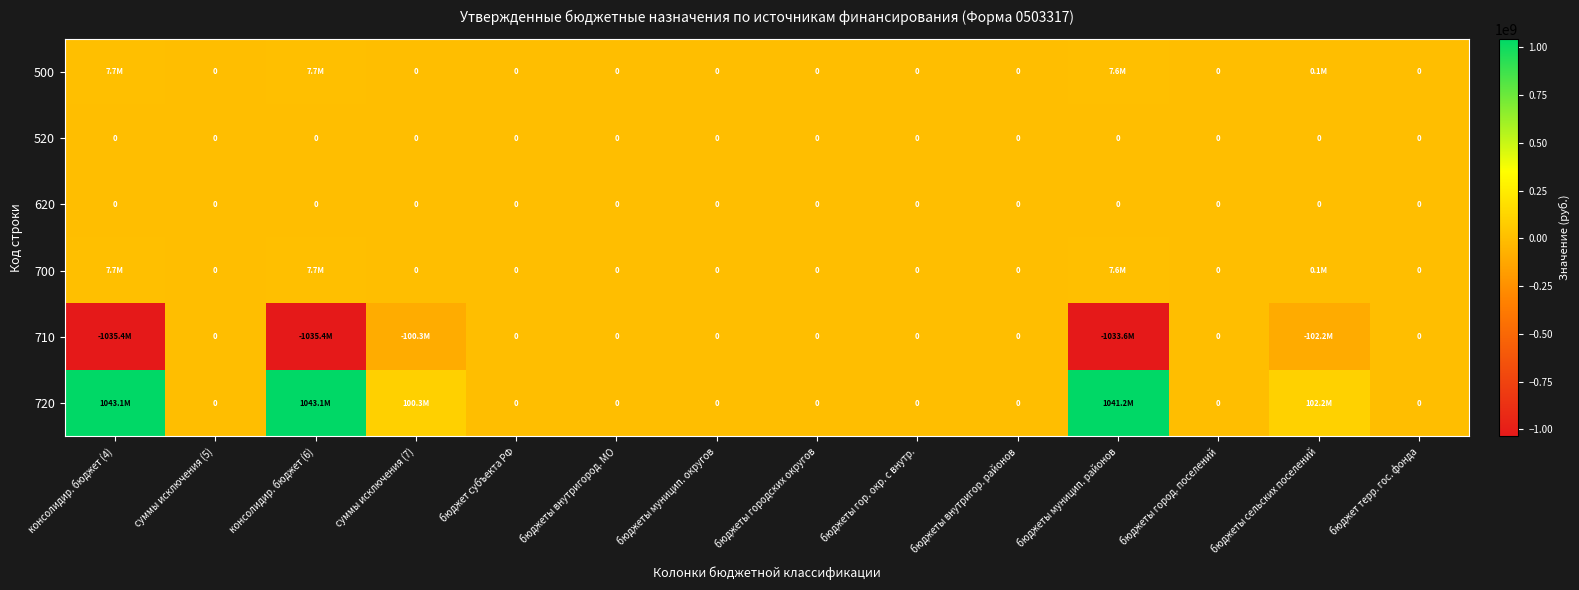

Between бюджеты муницип. районов and бюджеты внутригород. МО, which is larger?

бюджеты муницип. районов